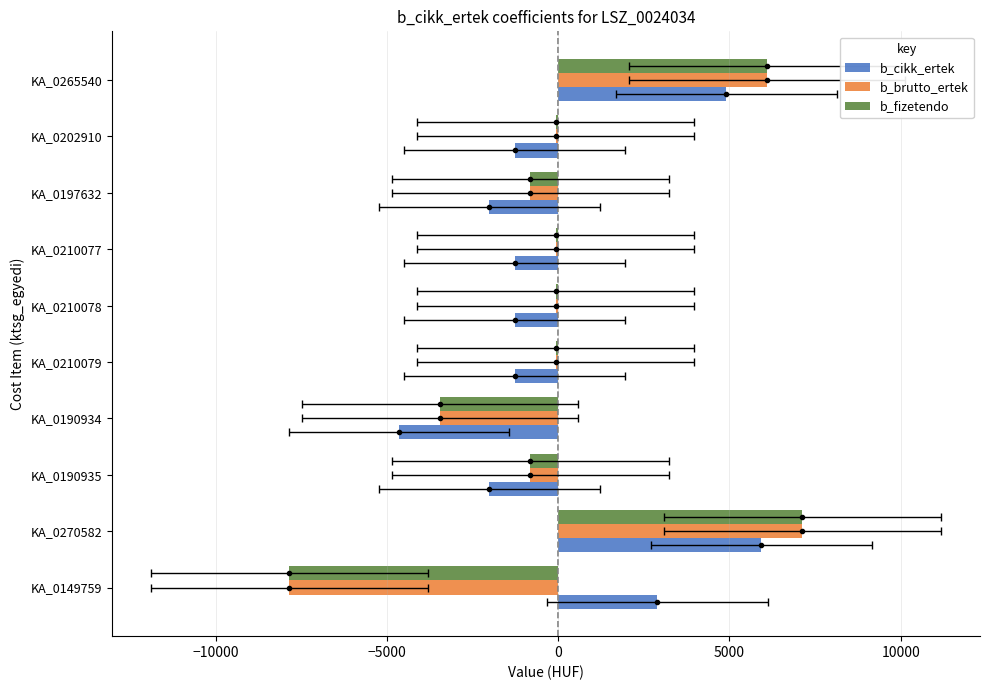

What is the value of the b_brutto_ertek bar at the 9th from the left?

-75.9